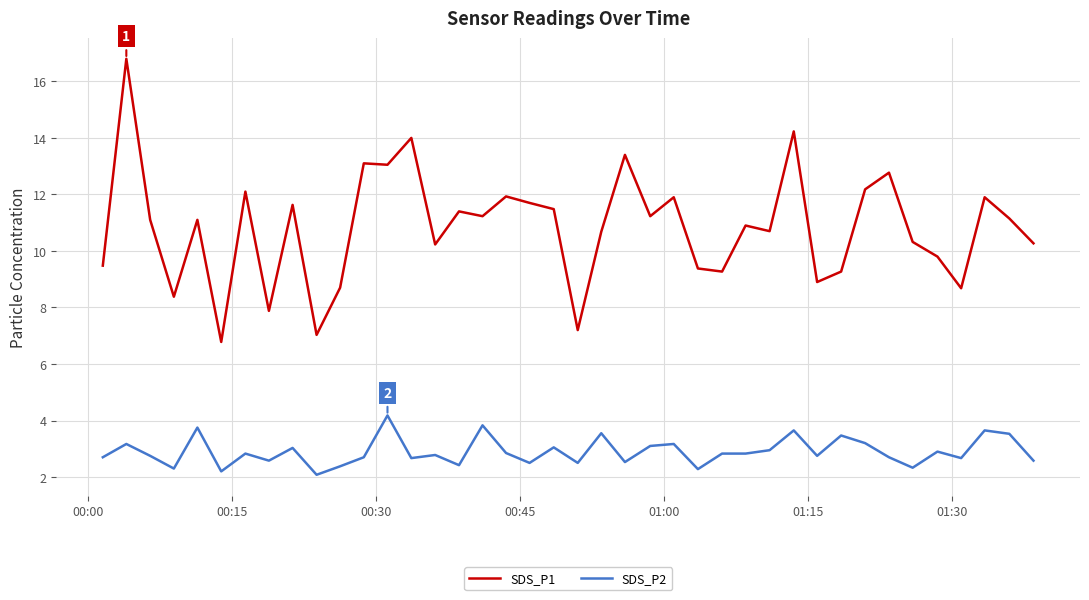

True or false: SDS_P1 and SDS_P2 intersect in this chart.

False